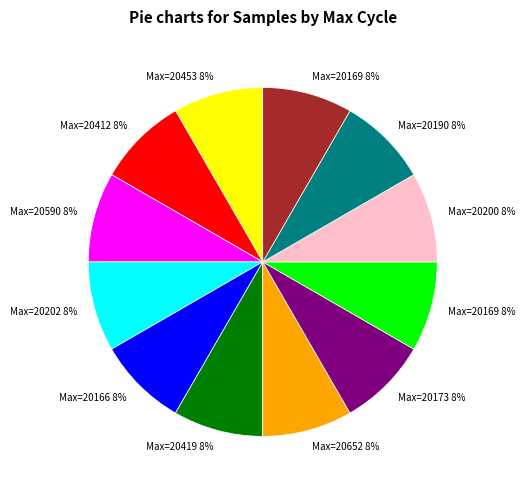

Does any single category account for the majority?

No